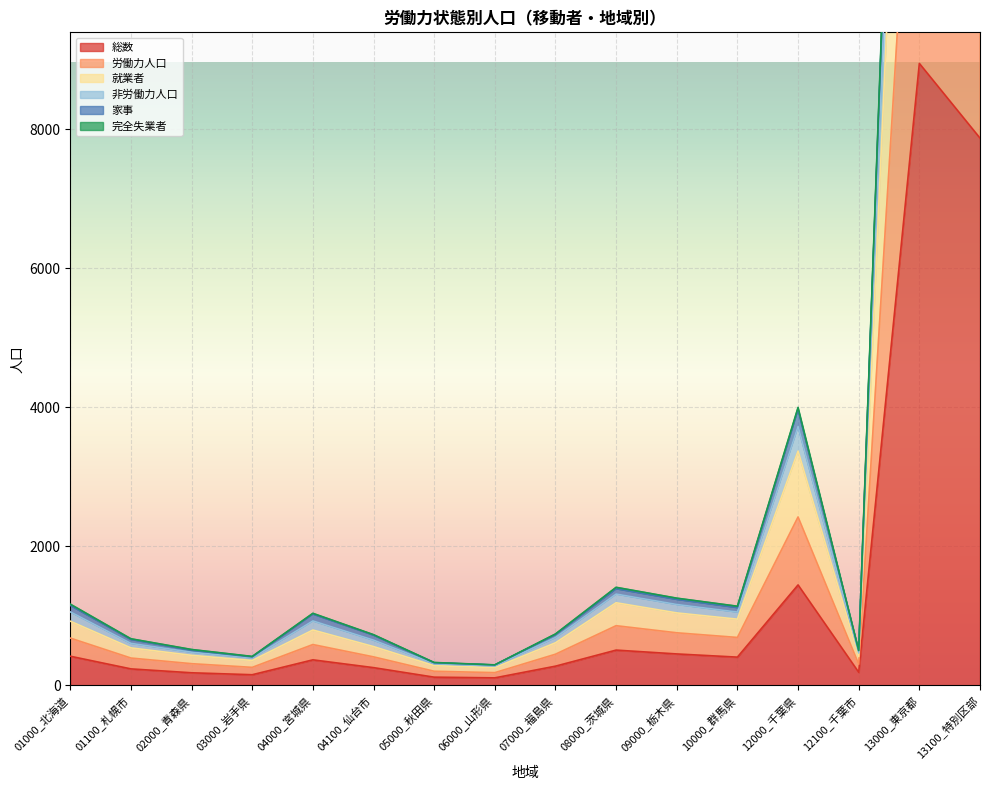

What is the label of the 11th point from the left?

09000_栃木県